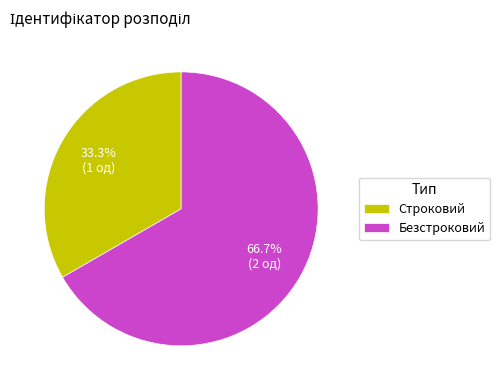

Is it true that Строковий is 24% of the pie?

False